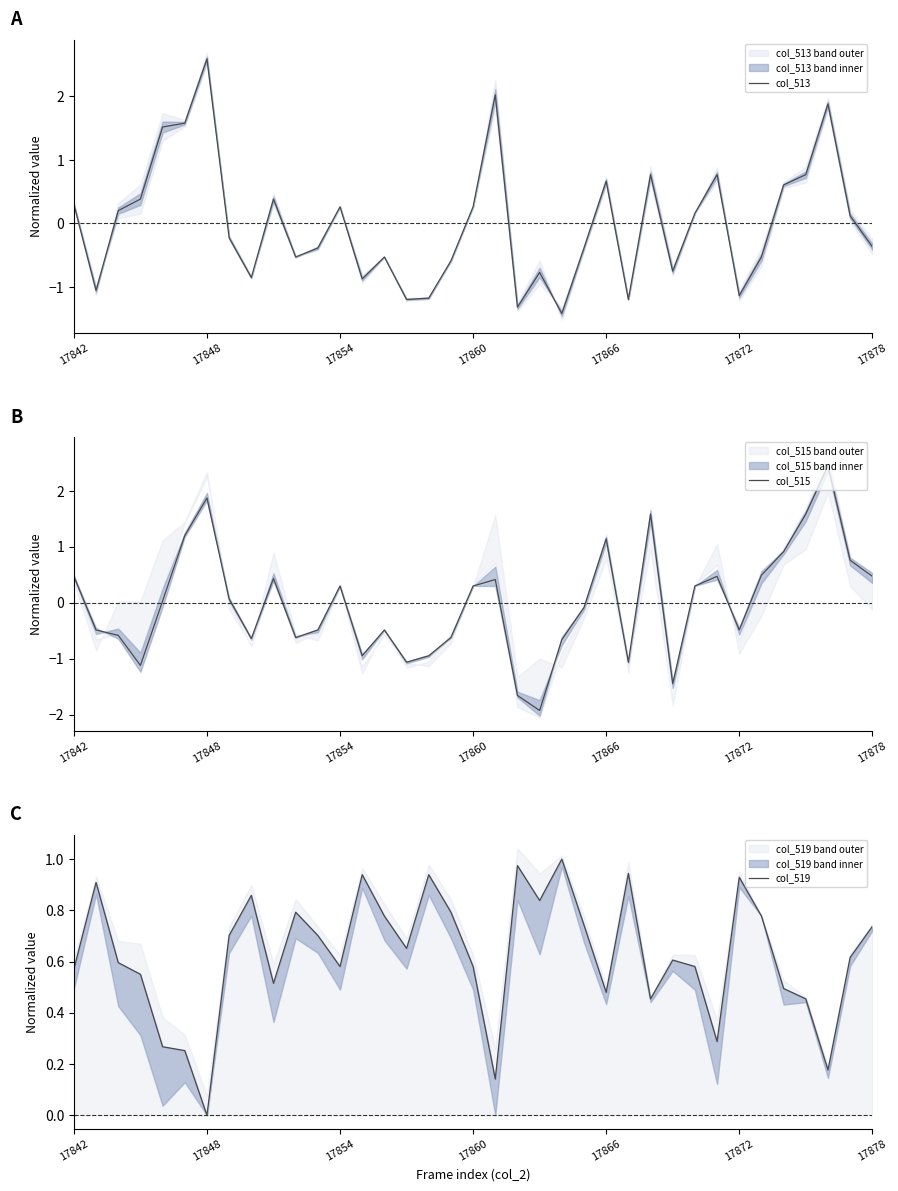

What is the highest value of the col_513 series?

2.6